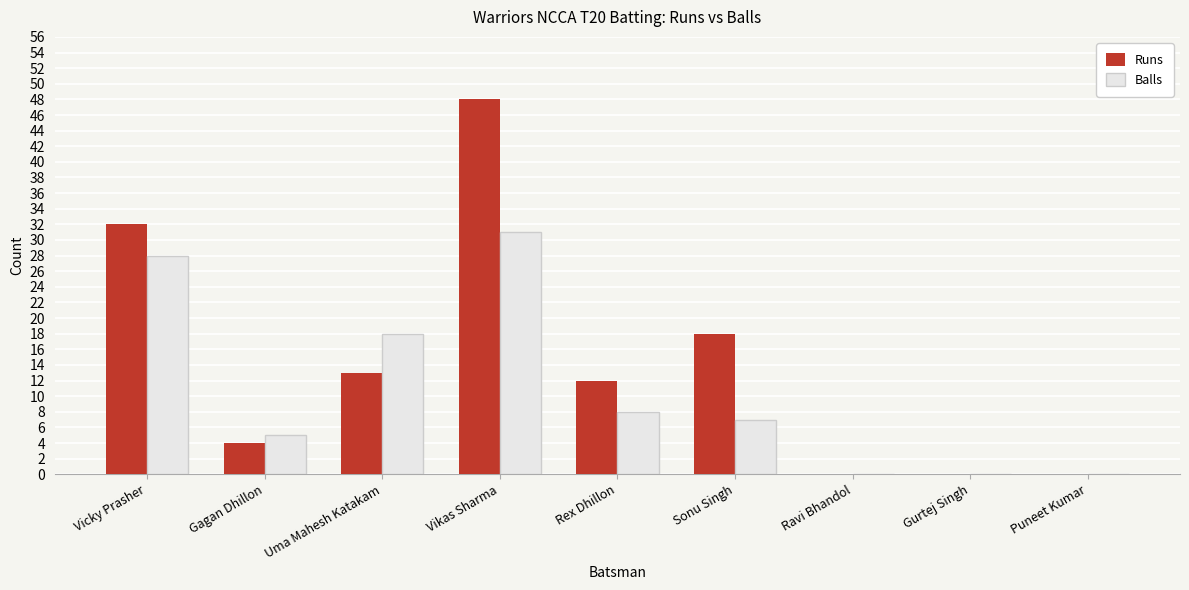

Are the bars grouped side by side (vs. stacked)?

Yes